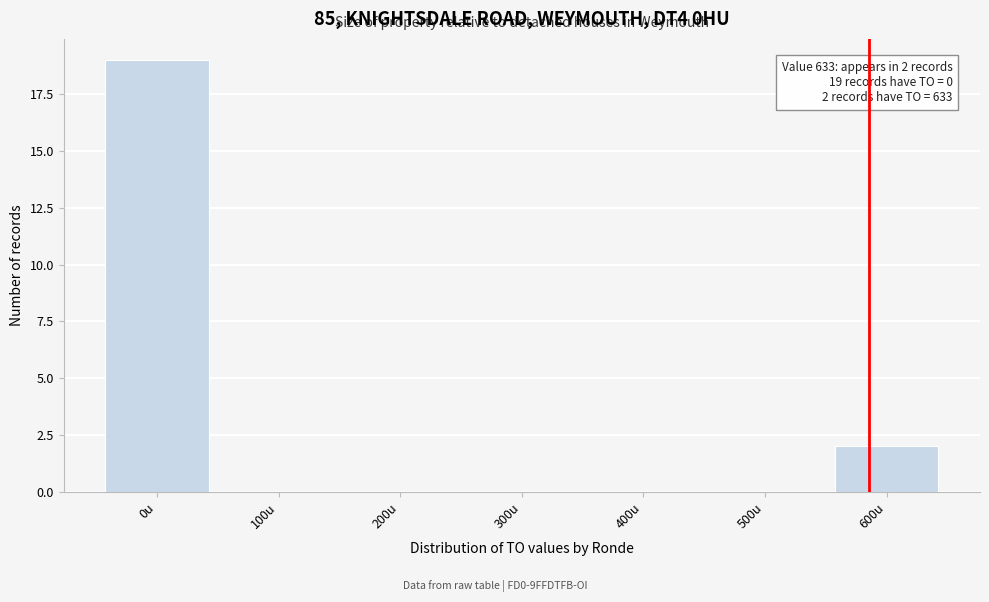

Reading left to right, what are all the values shown in this chart?

0u=19	100u=0	200u=0	300u=0	400u=0	500u=0	600u=2